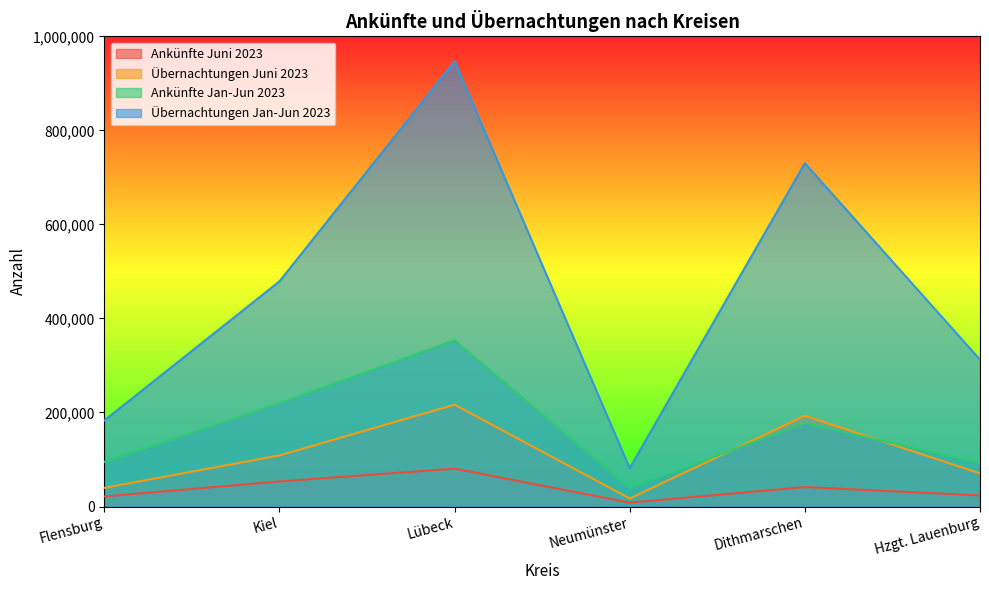

Rank the series by their maximum value, from highest to lowest.

Übernachtungen Jan-Jun 2023, Ankünfte Jan-Jun 2023, Übernachtungen Juni 2023, Ankünfte Juni 2023